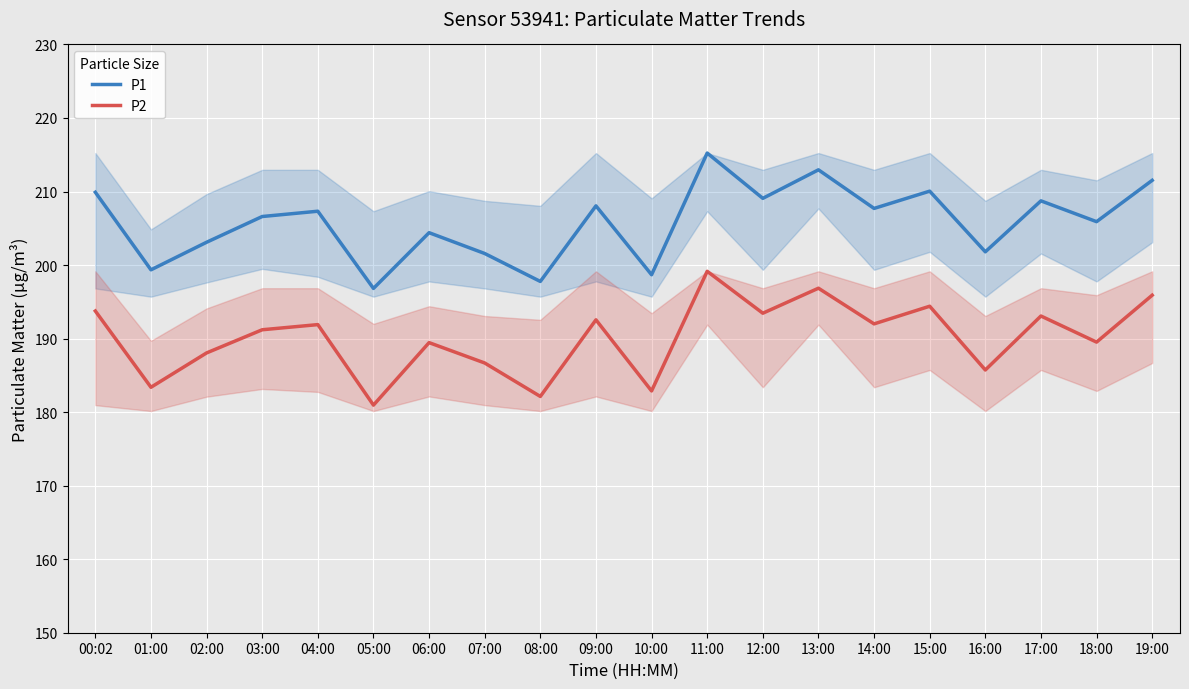

At which label does P1 reach its minimum?

05:00